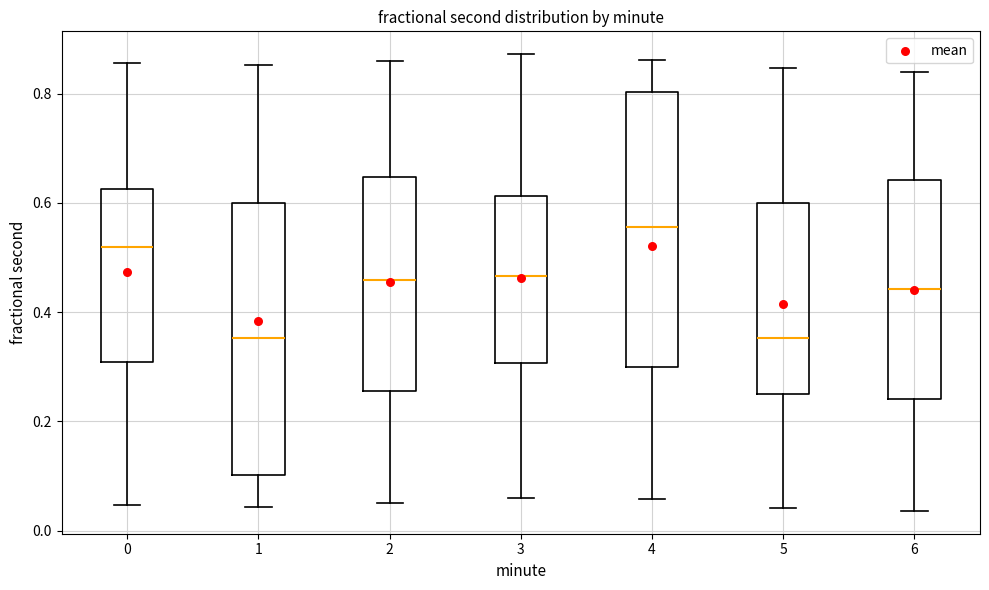

Reading left to right, read every box against the y-axis: the position of its median line, the range the box covers, and the ends of its whiskers. The values are not printed on the chart, so give them approximately, as read against the axis.

0: median 0.52, box 0.30 to 0.62, whiskers 0.04 to 0.86
1: median 0.36, box 0.10 to 0.60, whiskers 0.04 to 0.86
2: median 0.46, box 0.26 to 0.64, whiskers 0.06 to 0.86
3: median 0.46, box 0.30 to 0.62, whiskers 0.06 to 0.88
4: median 0.56, box 0.30 to 0.80, whiskers 0.06 to 0.86
5: median 0.36, box 0.24 to 0.60, whiskers 0.04 to 0.84
6: median 0.44, box 0.24 to 0.64, whiskers 0.04 to 0.84